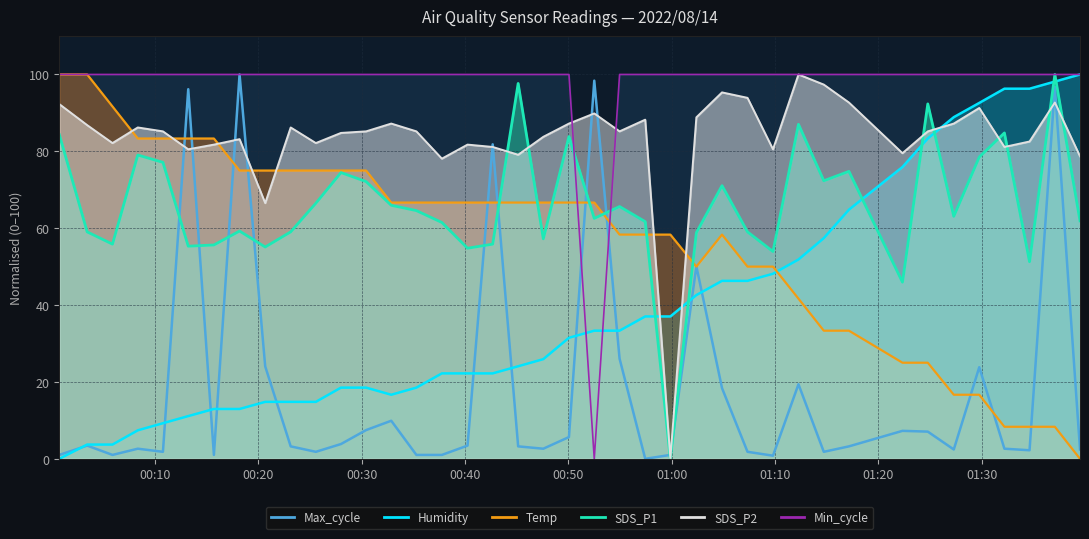

The Temp series shows 50.0 at 2022/08/14 01:02:23. True or false?

True